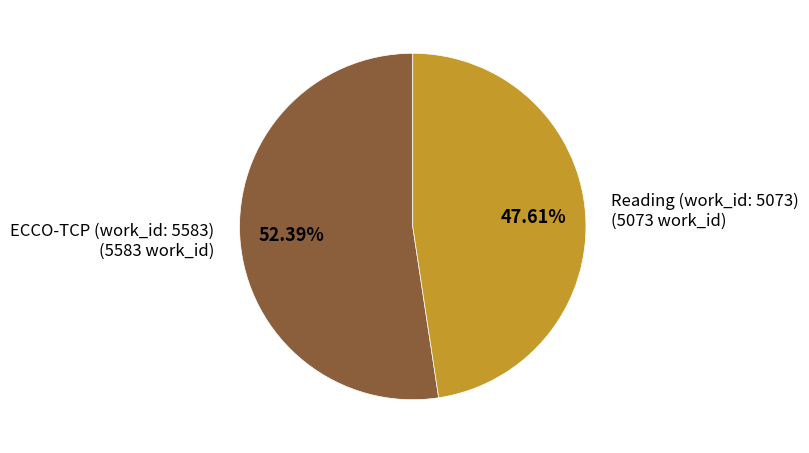

To the nearest percent, what is the difference between the largest and smallest slice percentages?

5%